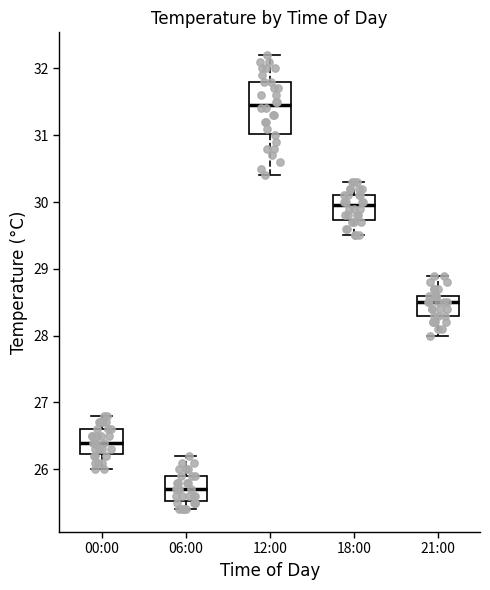

Reading left to right, read every box against the y-axis: the position of its median line, the range the box covers, and the ends of its whiskers. The values are not printed on the chart, so give them approximately, as read against the axis.

00:00: median 26.4, box 26.2 to 26.6, whiskers 26.0 to 26.8
06:00: median 25.7, box 25.5 to 25.9, whiskers 25.4 to 26.2
12:00: median 31.5, box 31.0 to 31.8, whiskers 30.4 to 32.2
18:00: median 30.0, box 29.7 to 30.1, whiskers 29.5 to 30.3
21:00: median 28.5, box 28.3 to 28.6, whiskers 28.0 to 28.9